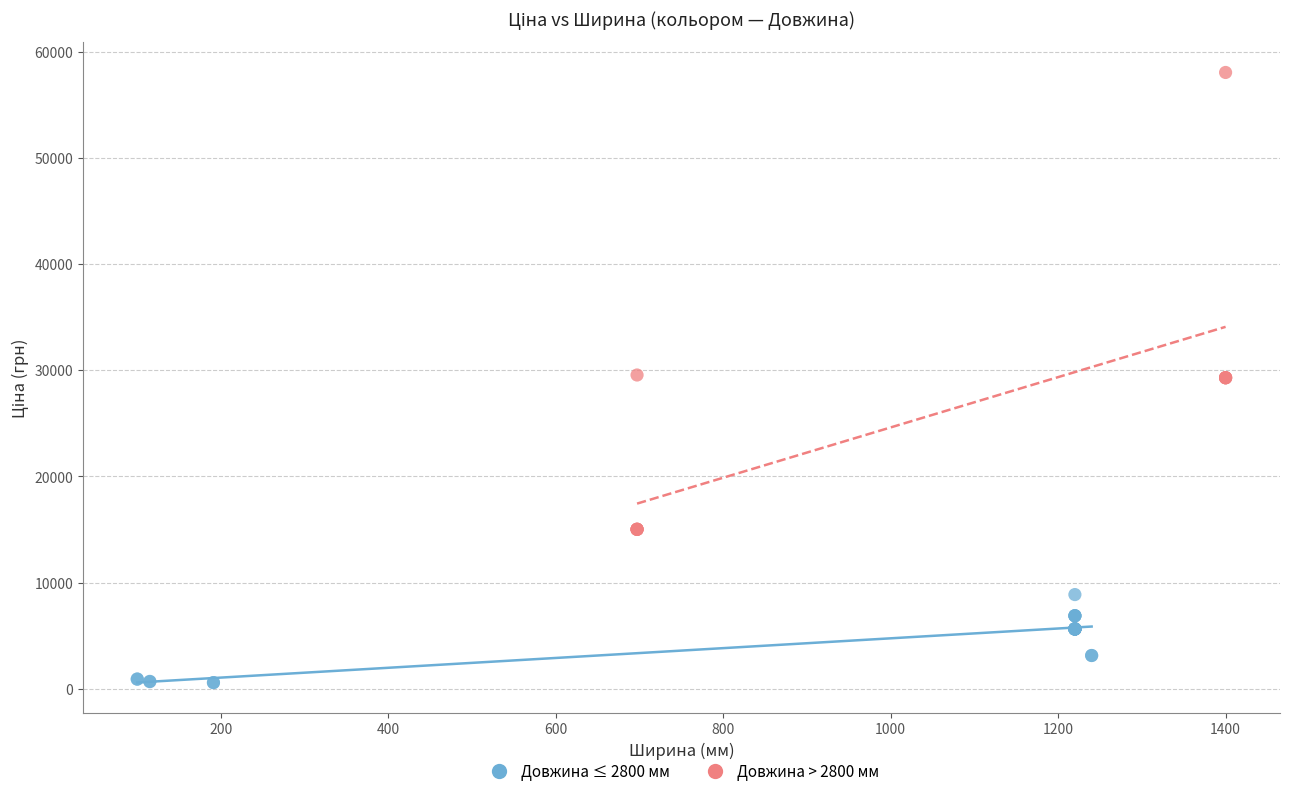

Which series reaches the minimum Y coordinate?

Довжина ≤ 2800 мм